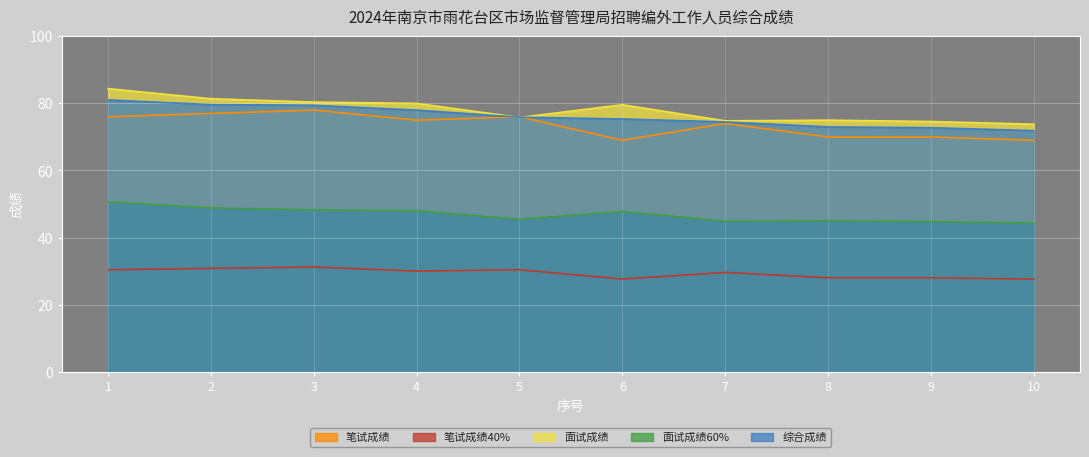

Reading left to right, extract all data points from this chart.

笔试成绩: 1=76.0	2=77.0	3=78.0	4=75.0	5=76.0	6=69.0	7=74.0	8=70.0	9=70.0	10=69.0
笔试成绩40%: 1=30.4	2=30.8	3=31.2	4=30.0	5=30.4	6=27.6	7=29.6	8=28.0	9=28.0	10=27.6
面试成绩: 1=84.4	2=81.4	3=80.4	4=80.0	5=75.8	6=79.6	7=74.8	8=75.0	9=74.6	10=73.8
面试成绩60%: 1=50.6	2=48.8	3=48.2	4=48.0	5=45.5	6=47.8	7=44.9	8=45.0	9=44.8	10=44.3
综合成绩: 1=81.0	2=79.6	3=79.4	4=78.0	5=75.9	6=75.4	7=74.5	8=73.0	9=72.8	10=71.9